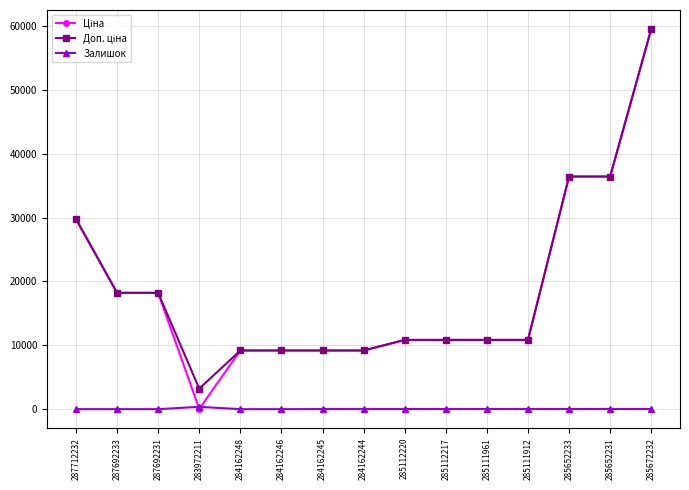

At which category is the sum across all series the highest?

285672232